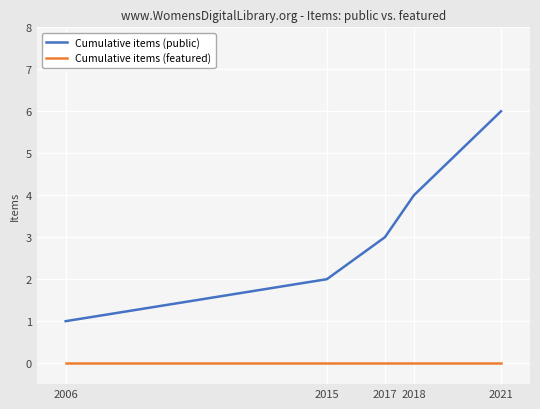

At which label does Cumulative items (public) reach its peak?

2021